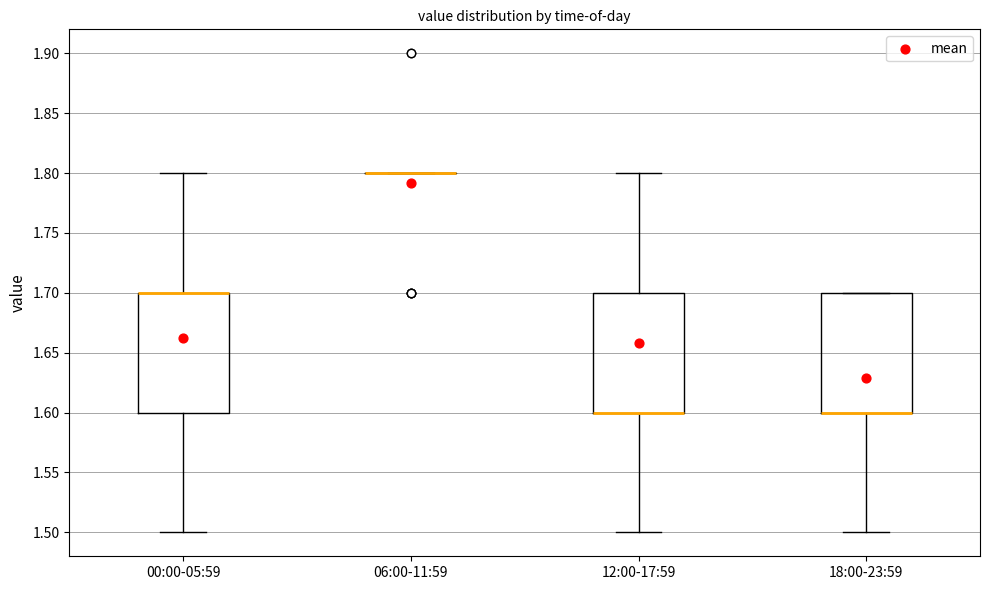

Reading left to right, read every box against the y-axis: the position of its median line, the range the box covers, and the ends of its whiskers. The values are not printed on the chart, so give them approximately, as read against the axis.

00:00-05:59: median 1.7 (drawn on the box's upper edge), box 1.6 to 1.7, whiskers 1.5 to 1.8
06:00-11:59: box collapsed to a line at 1.8, whiskers 1.8 to 1.8
12:00-17:59: median 1.6 (drawn on the box's lower edge), box 1.6 to 1.7, whiskers 1.5 to 1.8
18:00-23:59: median 1.6 (drawn on the box's lower edge), box 1.6 to 1.7, whiskers 1.5 to 1.7